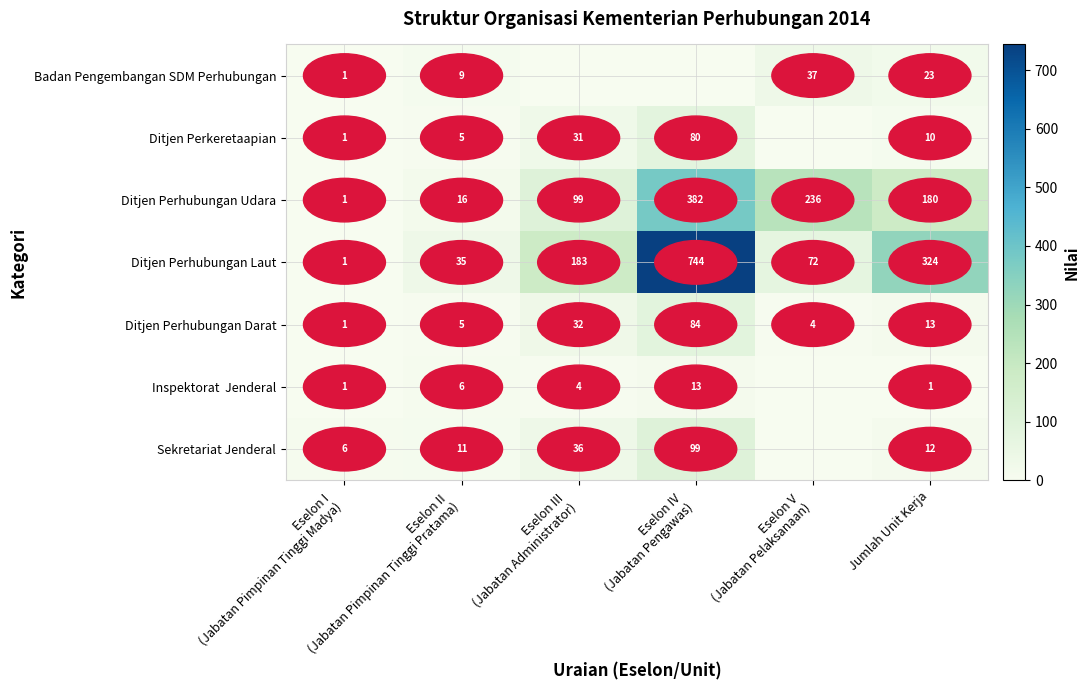

What is the sum of all Ditjen Perhubungan Darat values?

139